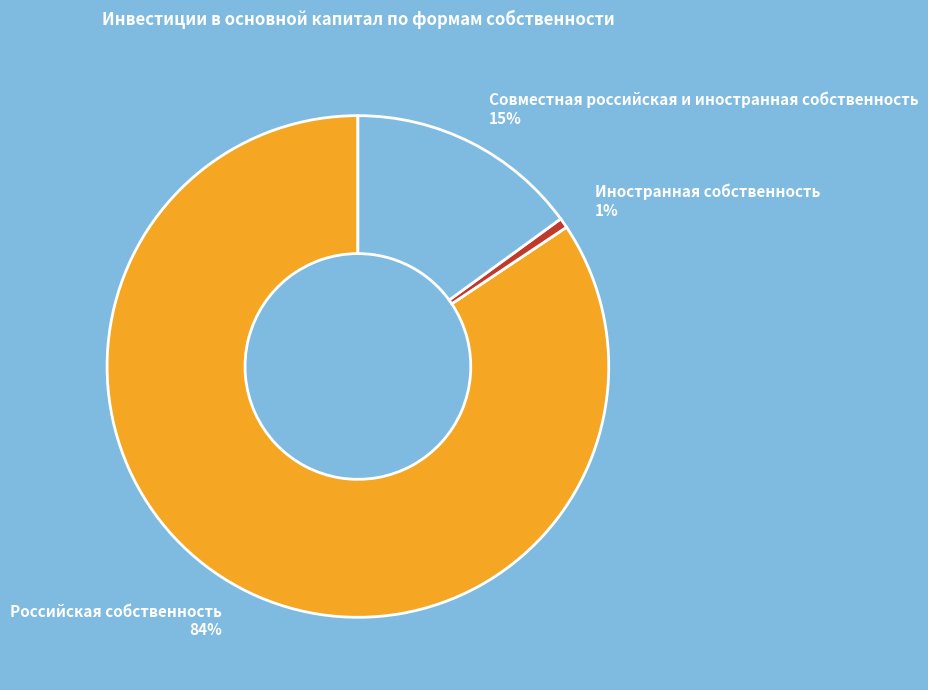

To the nearest percent, what is the combined percentage of Российская собственность and Совместная российская и иностранная собственность?

99%